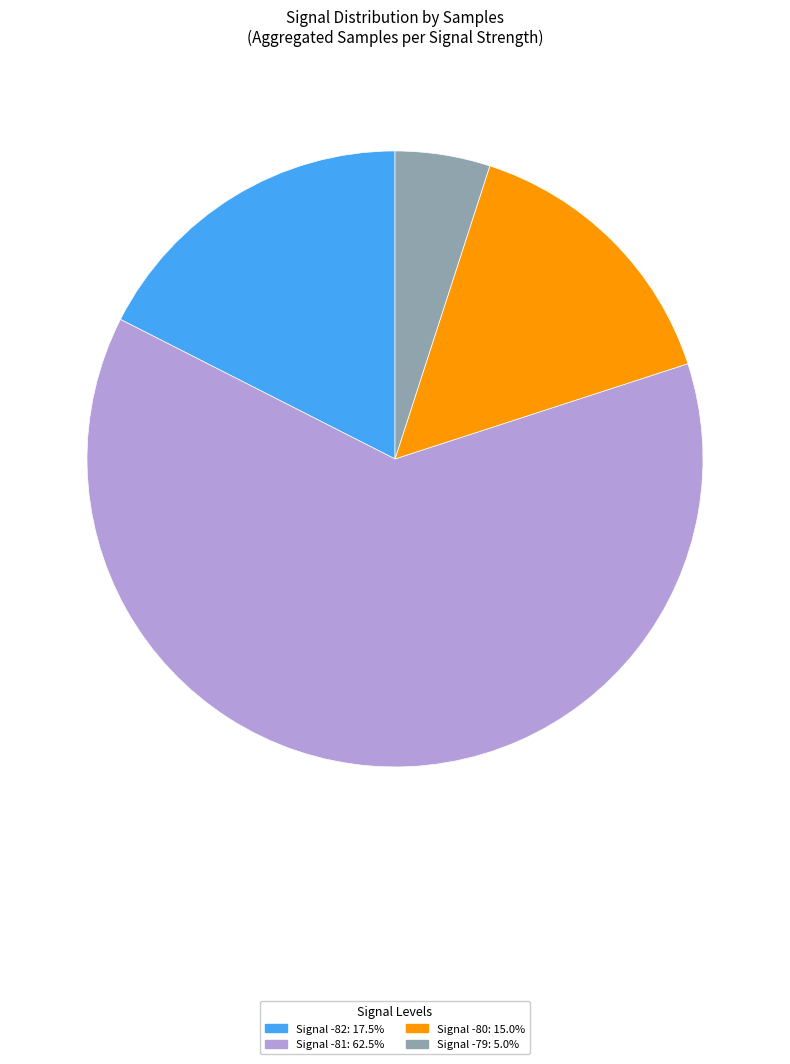

How many slices are in this pie chart?

4